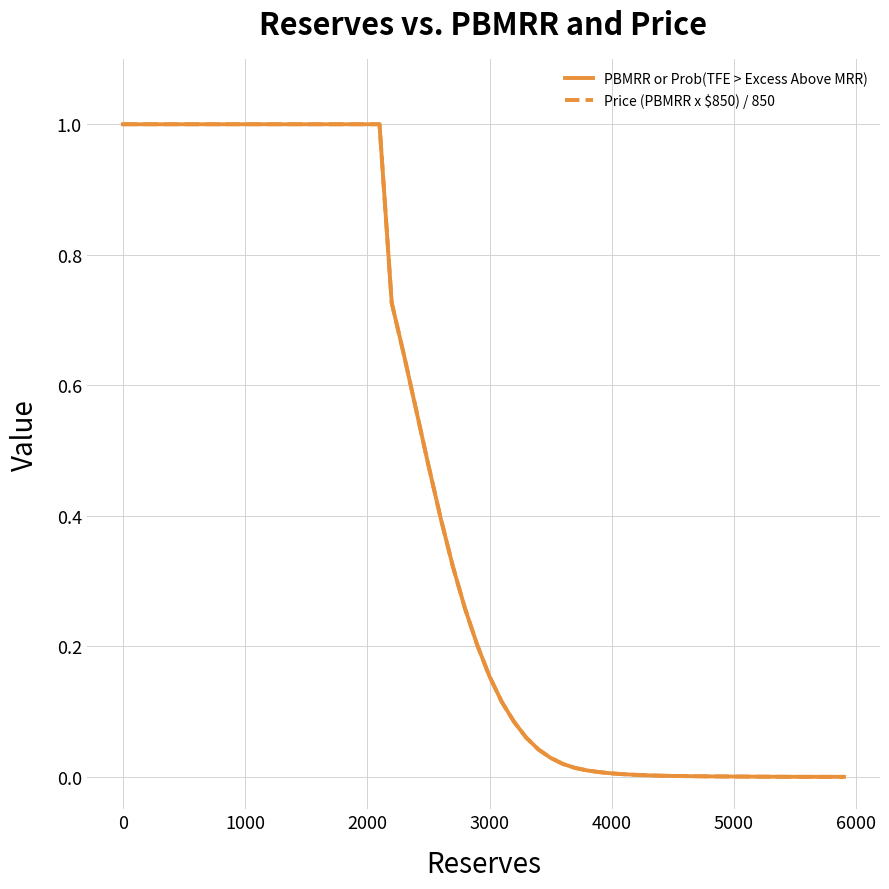

How many series are shown in this chart?

2